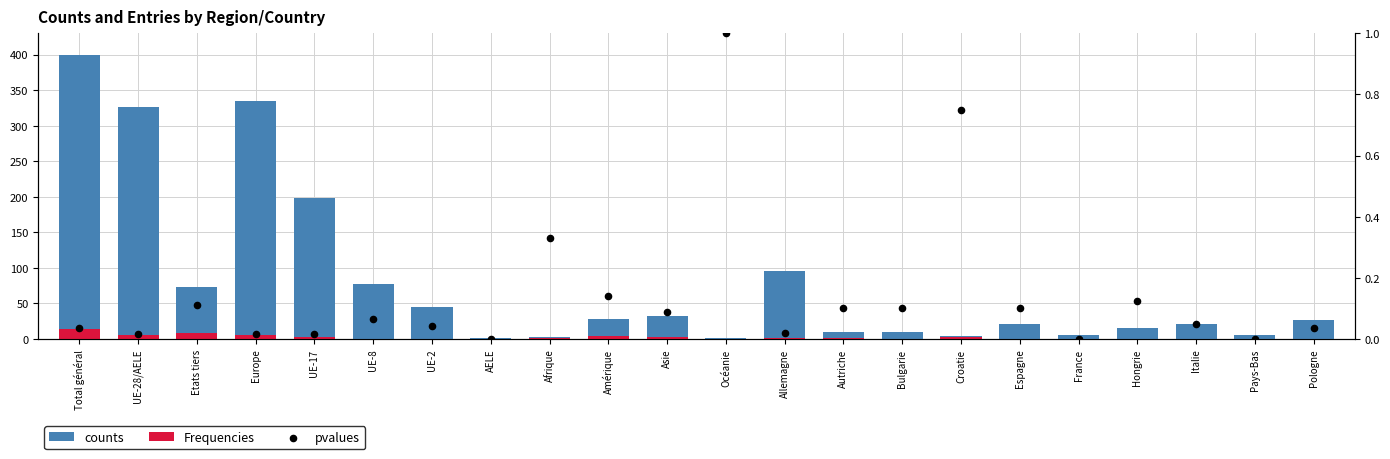

Is the value of pvalues at France greater than the value of Frequencies at Océanie?

No